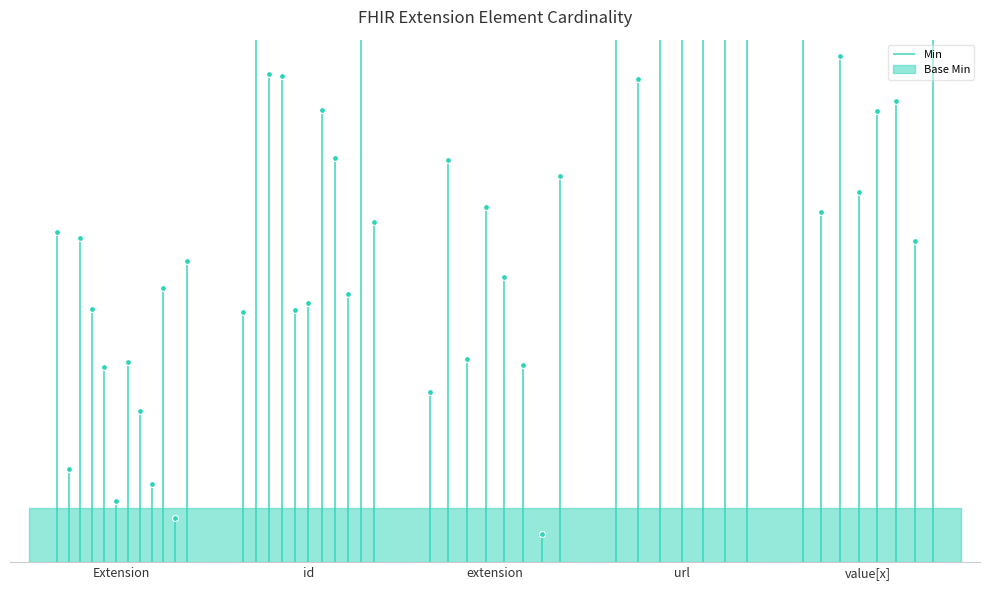

At which category is the sum across all series the highest?

Extension.url